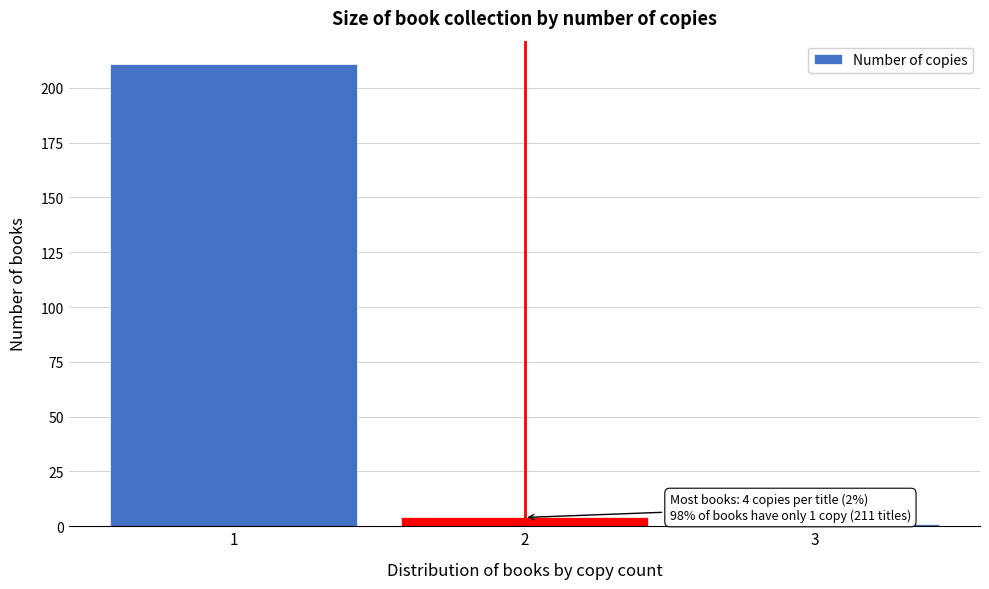

Reading left to right, what are all the values shown in this chart?

1=211	2=4	3=1